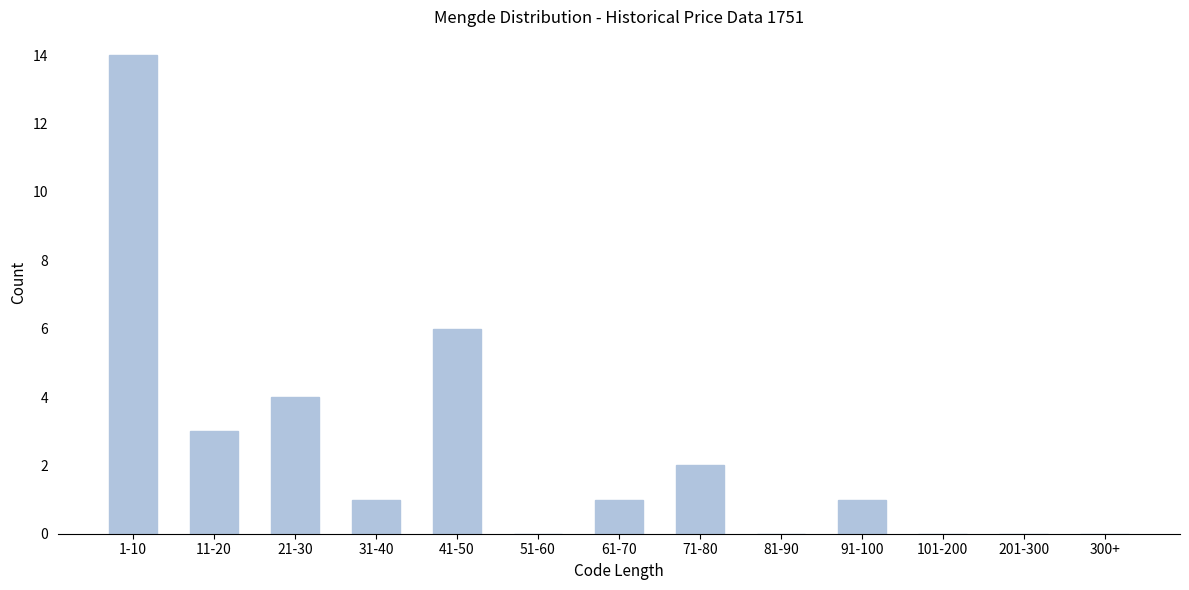

Reading right to left, what are all the values shown in this chart?

300+=0	201-300=0	101-200=0	91-100=1	81-90=0	71-80=2	61-70=1	51-60=0	41-50=6	31-40=1	21-30=4	11-20=3	1-10=14